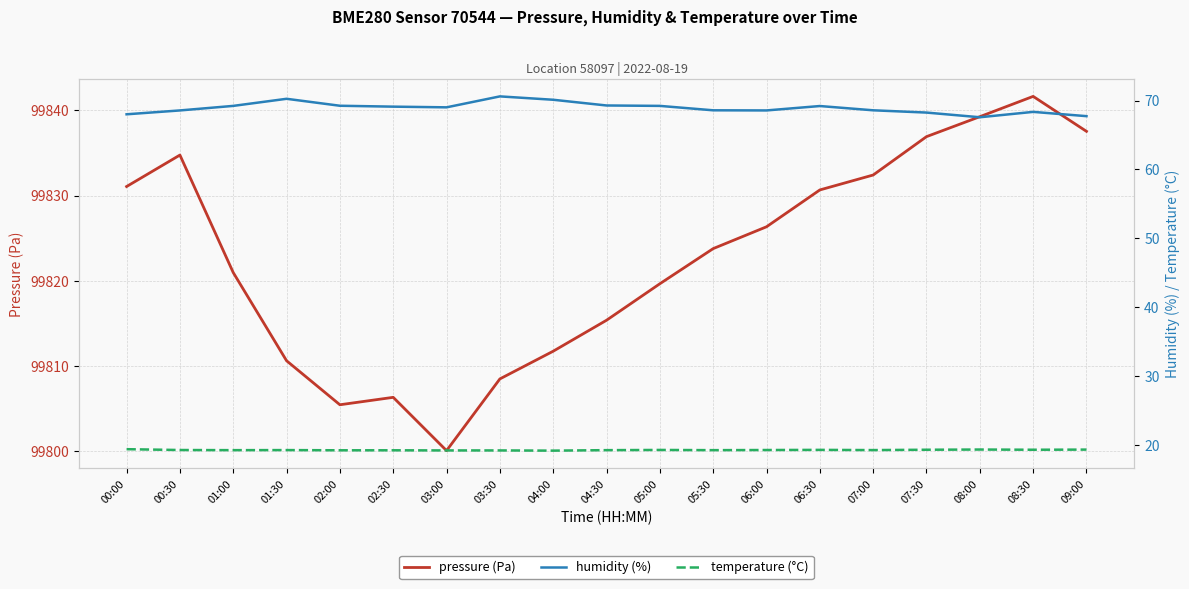

Reading left to right, what are all the values shown in this chart?

pressure (Pa): 99831.1	99834.8	99821.0	99810.6	99805.5	99806.3	99800.1	99808.5	99811.8	99815.4	99819.7	99823.8	99826.3	99830.7	99832.4	99836.9	99839.2	99841.6	99837.5
humidity (%): 68.0	68.6	69.2	70.2	69.2	69.1	69.0	70.6	70.1	69.3	69.2	68.6	68.6	69.2	68.6	68.2	67.6	68.3	67.7
temperature (°C): 19.4	19.2	19.2	19.2	19.2	19.2	19.2	19.2	19.2	19.2	19.3	19.2	19.2	19.3	19.2	19.3	19.3	19.3	19.3